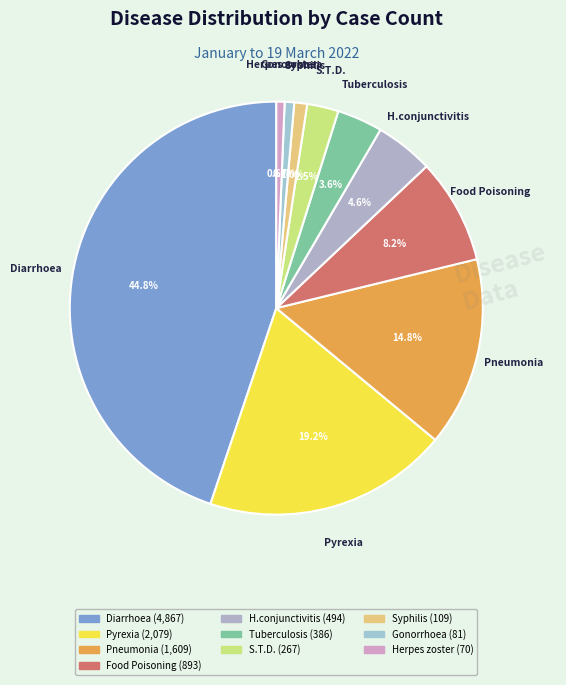

What is the largest slice in the pie chart?

Diarrhoea